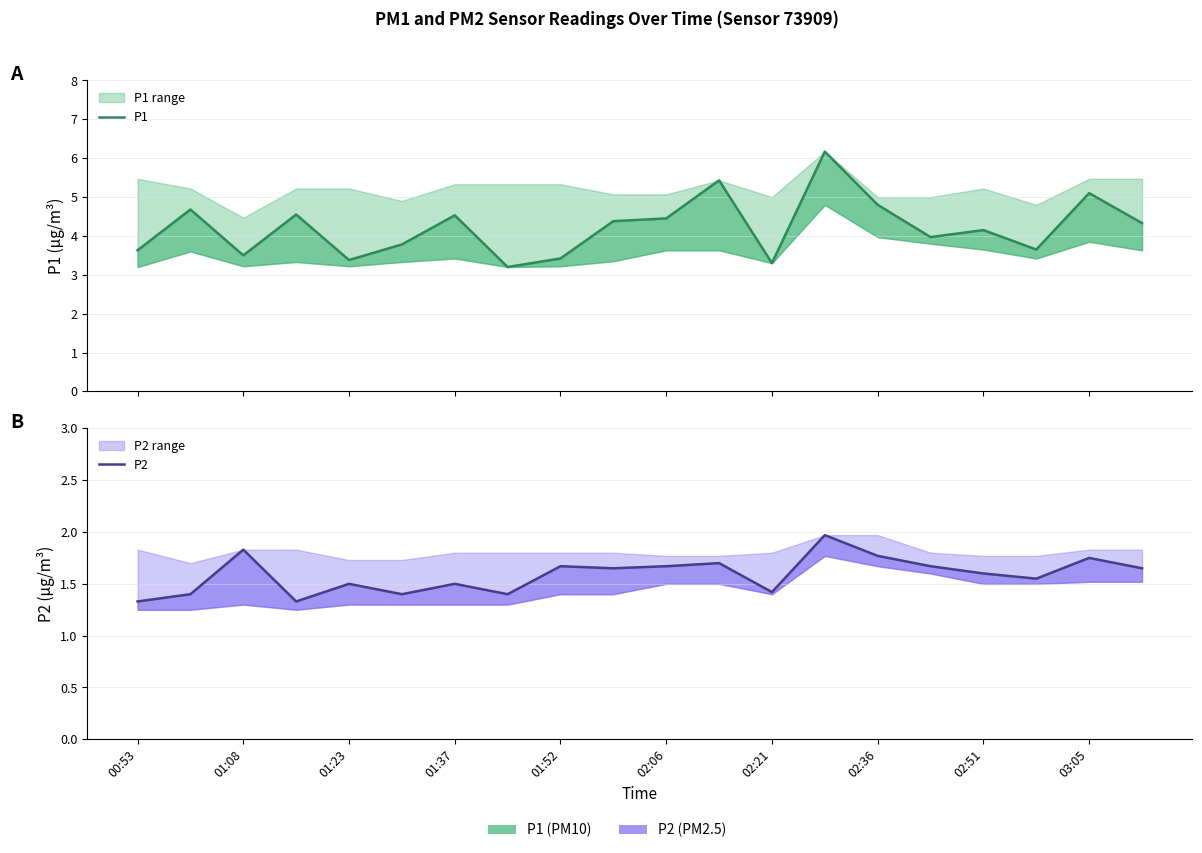

What is the smallest value displayed?

1.3